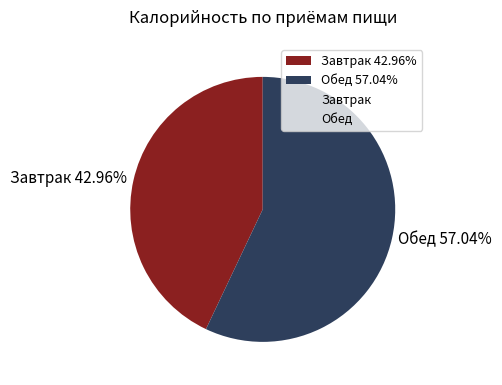

Do Завтрак 42.96% and Обед 57.04% together represent more than half of the pie?

Yes